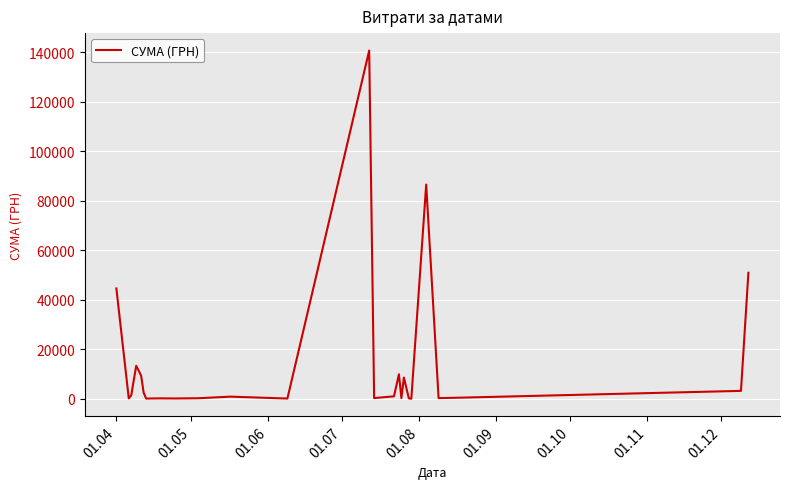

What is the maximum value shown in the chart?

140706.2